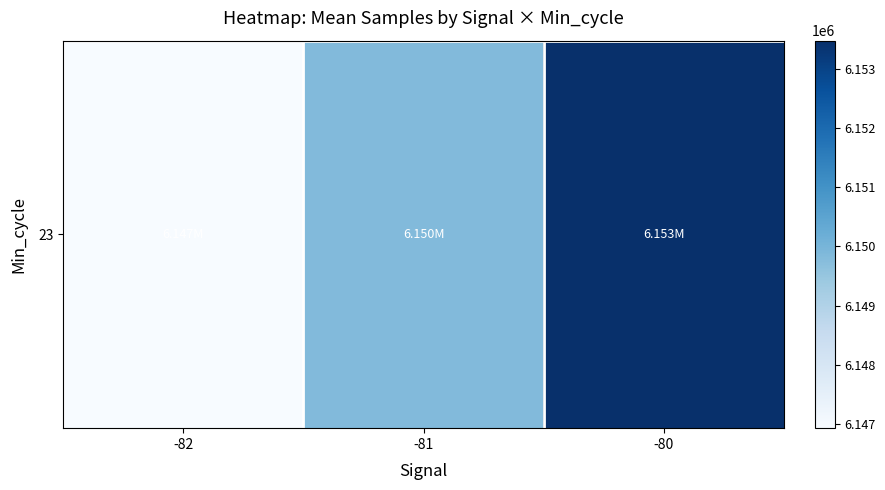

What is the greatest value displayed?

6153476.7